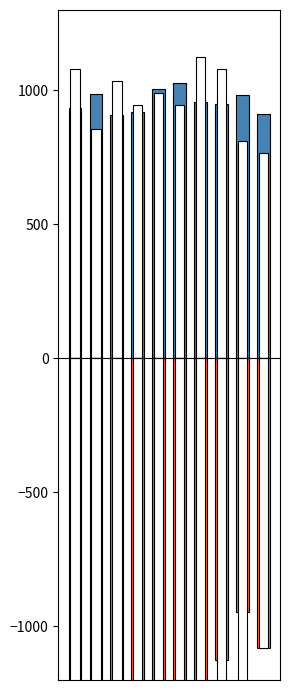

What is the sum of the Velocidade do vento (km/h) values at 9 and 1?

1620.0